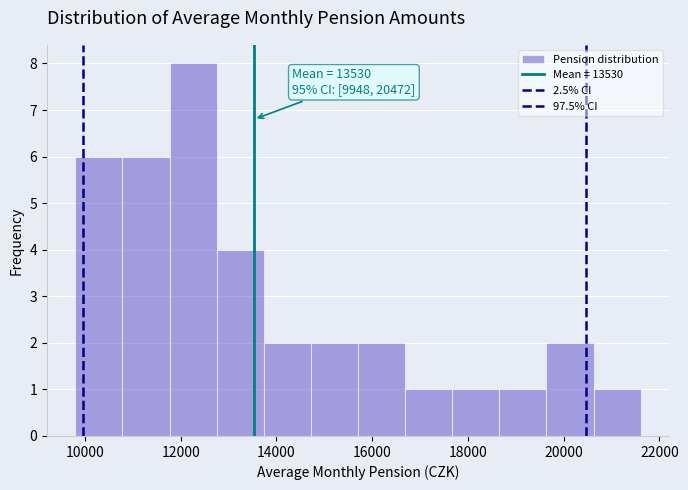

Which range on the x-axis has the tallest bar?

11800 to 12800